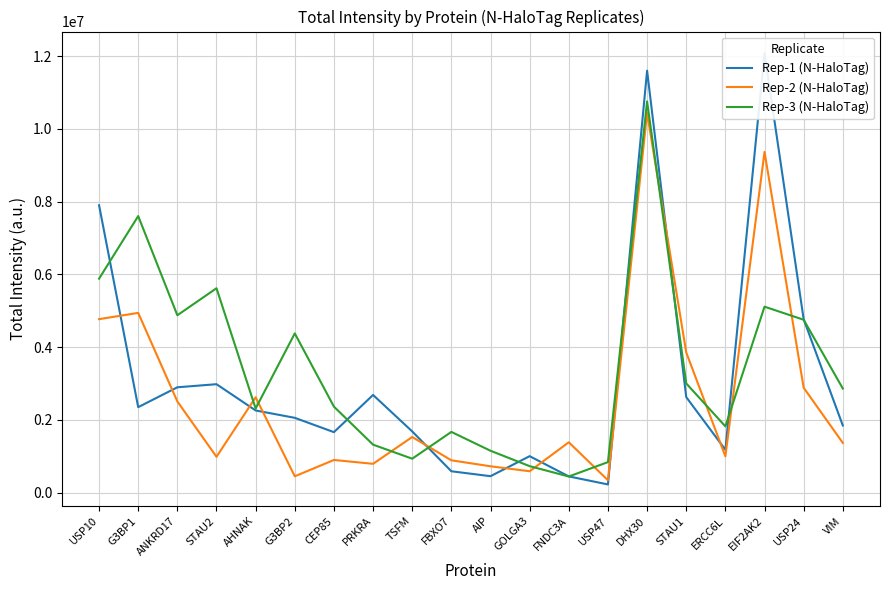

Reading right to left, what are all the values shown in this chart?

Rep-1 (N-HaloTag): VIM=1845400	USP24=4764900	EIF2AK2=12083000	ERCC6L=1178300	STAU1=2625900	DHX30=11601000	USP47=225120	FNDC3A=445440	GOLGA3=1002200	AIP=451840	FBXO7=587150	TSFM=1682200	PRKRA=2685400	CEP85=1662400	G3BP2=2056300	AHNAK=2258800	STAU2=2980900	ANKRD17=2895900	G3BP1=2349900	USP10=7901000
Rep-2 (N-HaloTag): VIM=1367400	USP24=2883300	EIF2AK2=9366100	ERCC6L=998520	STAU1=3853900	DHX30=10440000	USP47=340380	FNDC3A=1383800	GOLGA3=587630	AIP=724060	FBXO7=888300	TSFM=1528800	PRKRA=792020	CEP85=897720	G3BP2=449040	AHNAK=2621100	STAU2=985070	ANKRD17=2507300	G3BP1=4941400	USP10=4769000
Rep-3 (N-HaloTag): VIM=2862200	USP24=4752500	EIF2AK2=5112200	ERCC6L=1821800	STAU1=3001500	DHX30=10755000	USP47=839070	FNDC3A=443150	GOLGA3=727840	AIP=1151000	FBXO7=1669300	TSFM=932640	PRKRA=1318600	CEP85=2363900	G3BP2=4377000	AHNAK=2313000	STAU2=5618800	ANKRD17=4876100	G3BP1=7603400	USP10=5881500